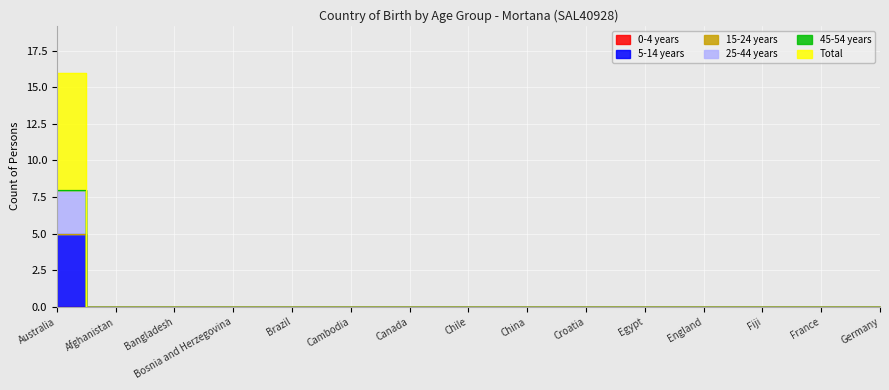

True or false: Total and 25-44 years cross at least once.

False